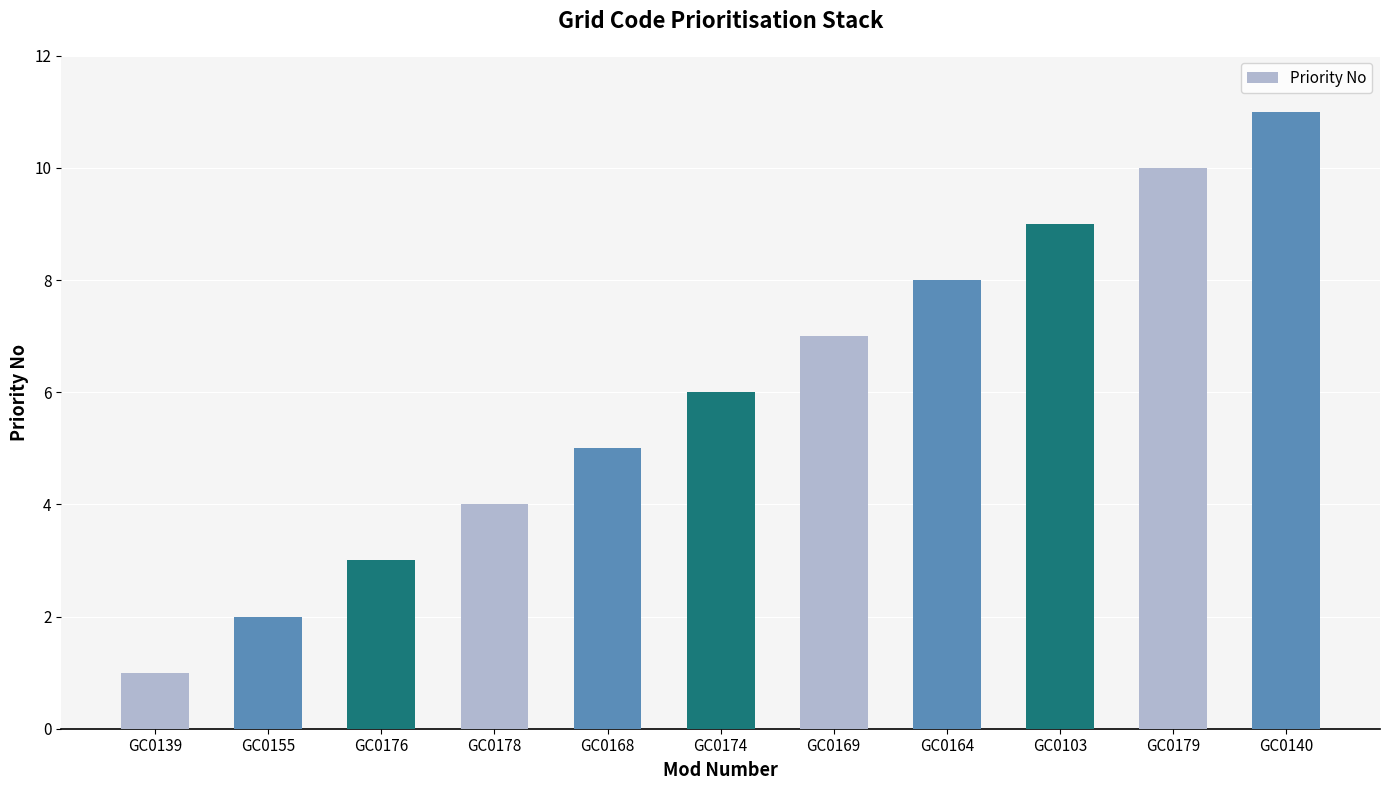

How many bars are there in total?

11